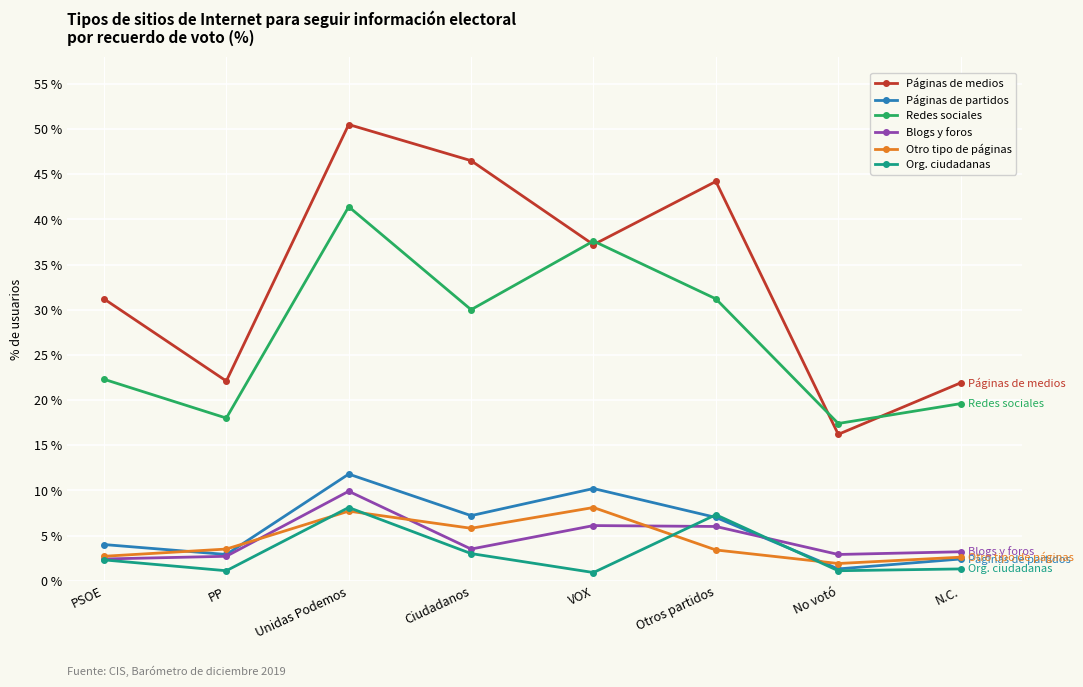

True or false: Blogs y foros and Páginas de medios intersect in this chart.

False